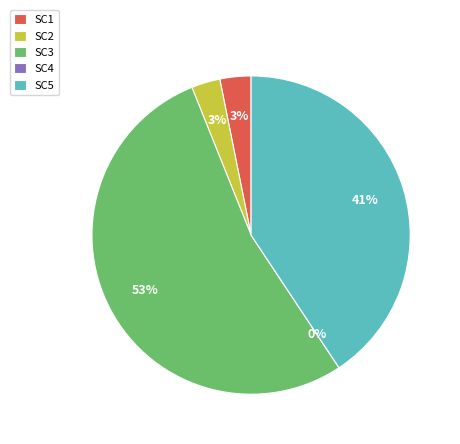

Does Investment Firms Long represent more than half of the total?

No